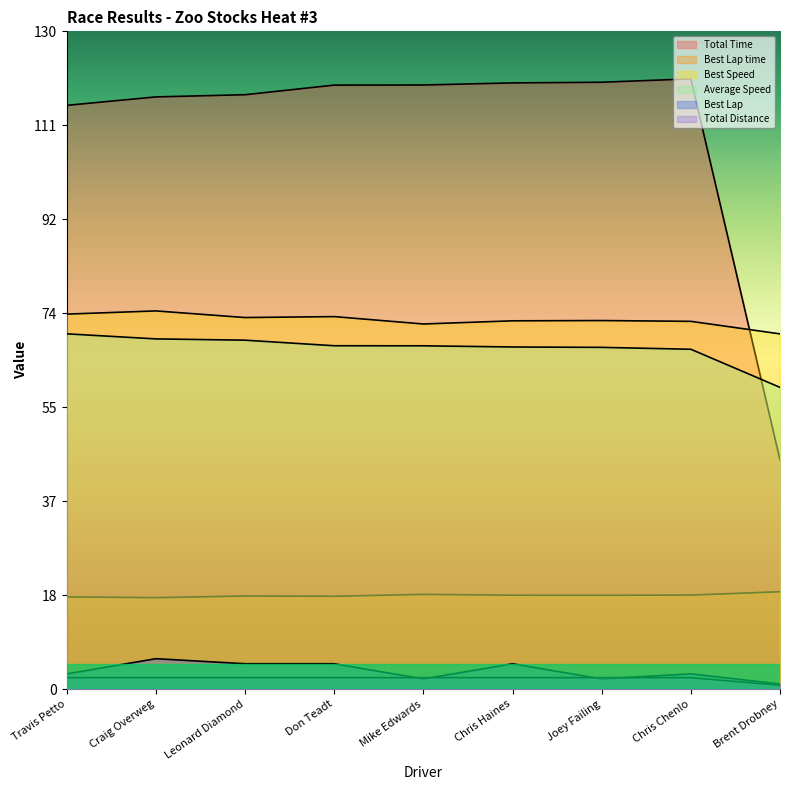

True or false: Best Lap time and Total Time intersect in this chart.

False